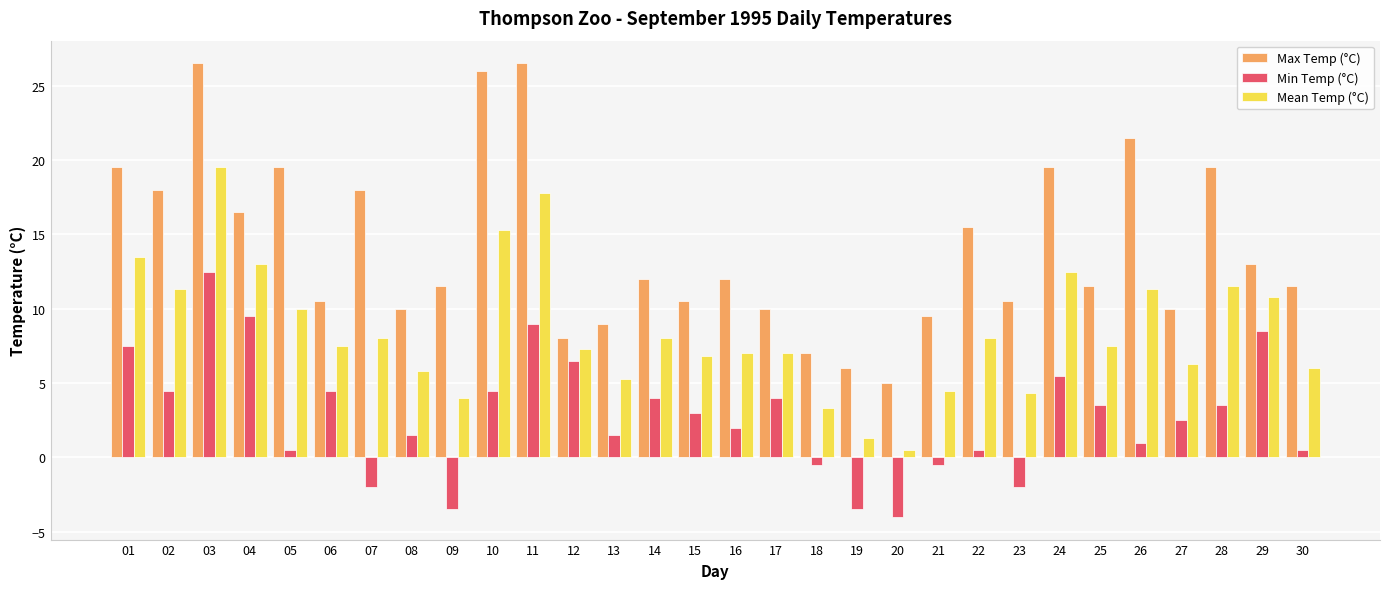

How many data points does each series have?

30